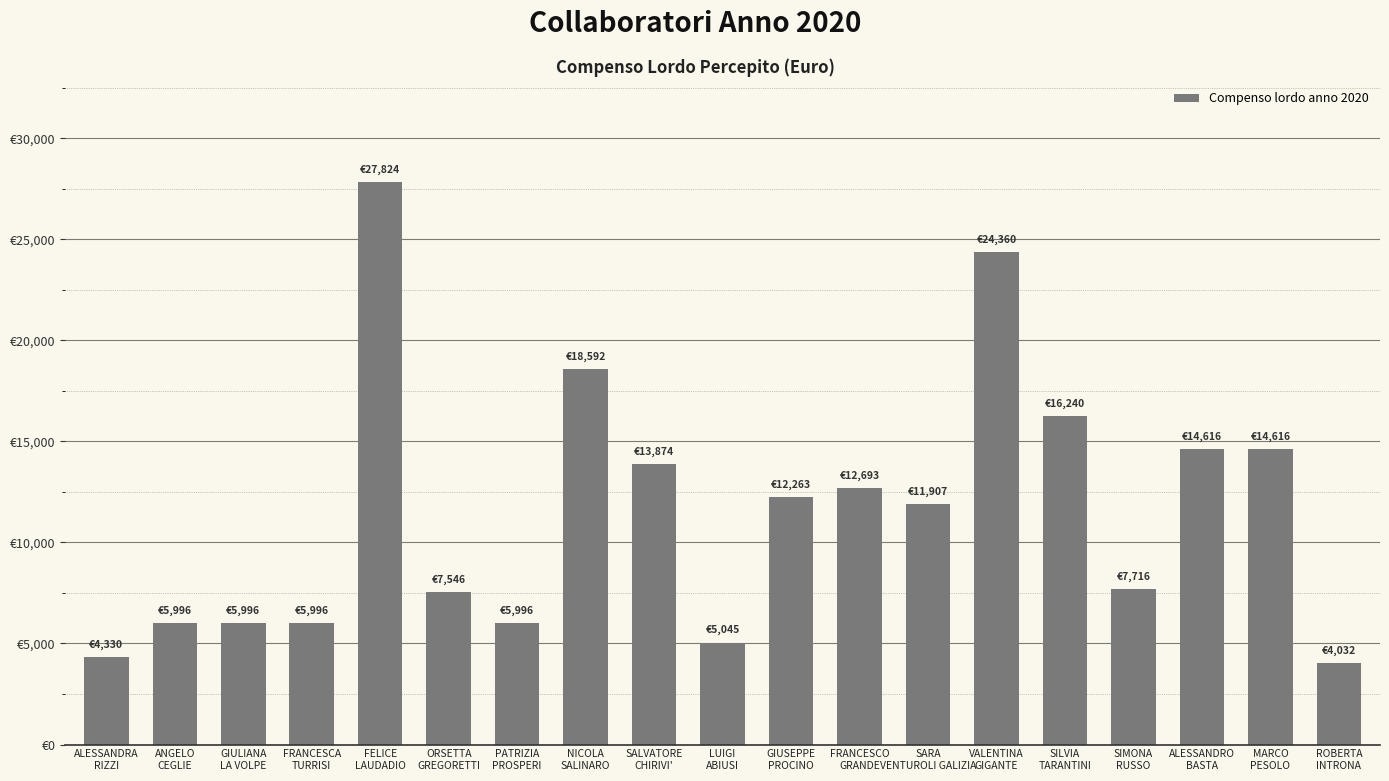

Are the bars horizontal?

No